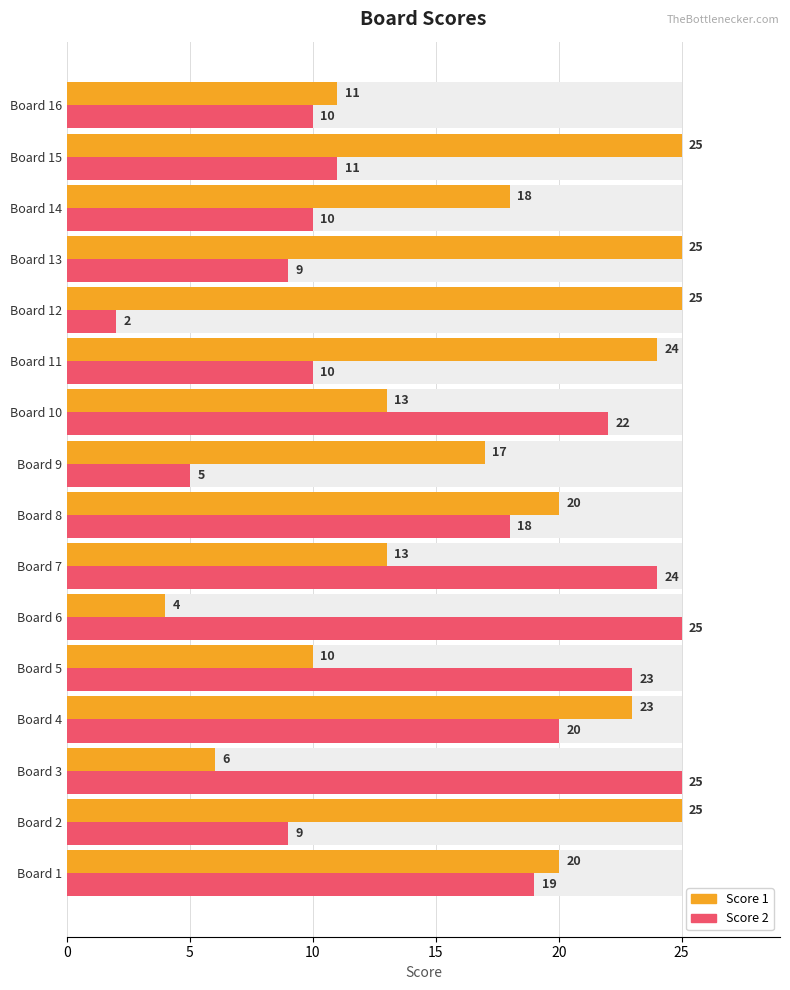

What are all the series names shown in the legend?

Score 1, Score 2